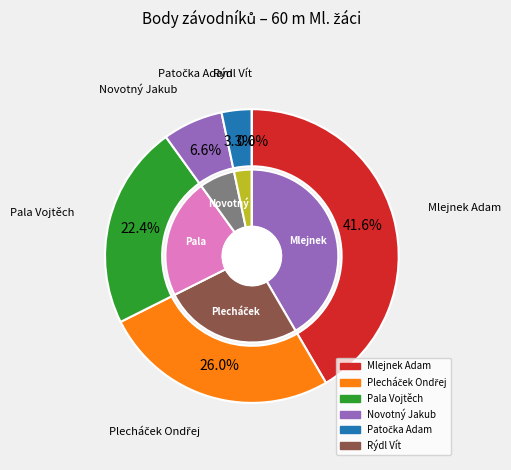

Is it true that Patočka Adam is 3% of the pie?

True